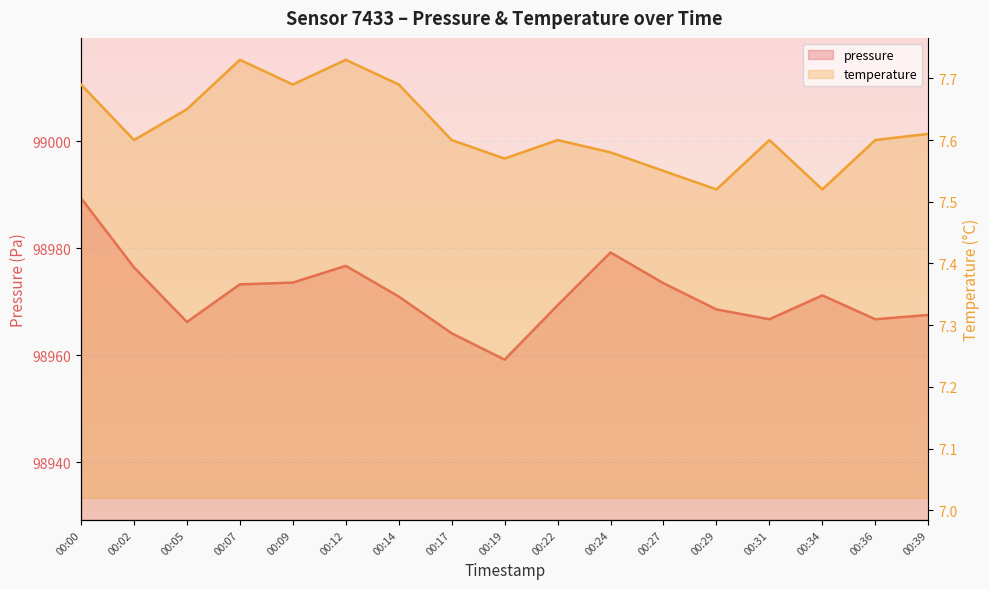

What is the sum of the temperature values at 00:00 and 00:29?

15.2